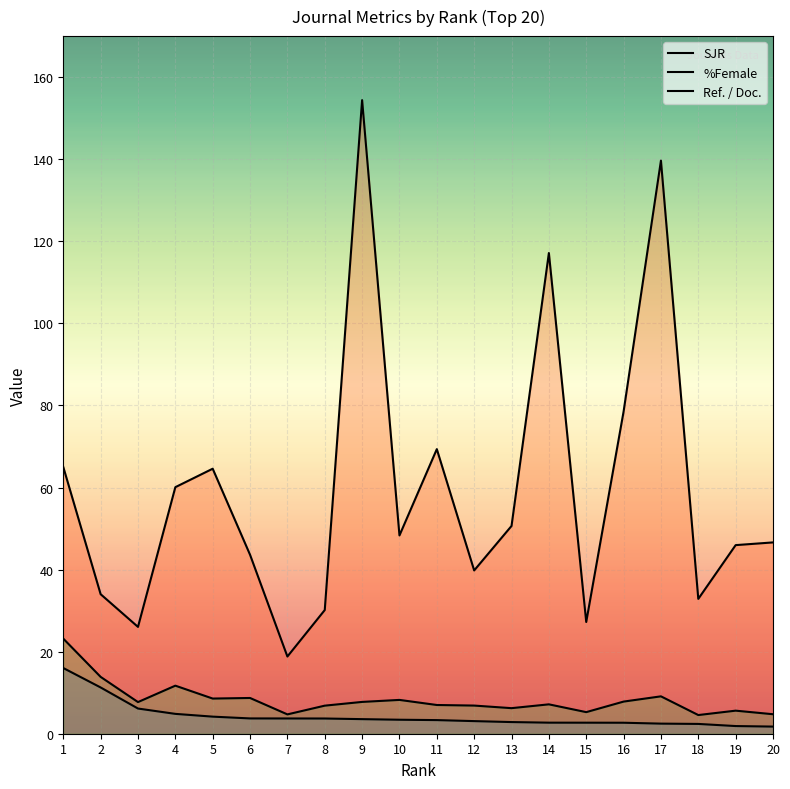

What are all the series names shown in the legend?

SJR, %Female, Ref. / Doc.